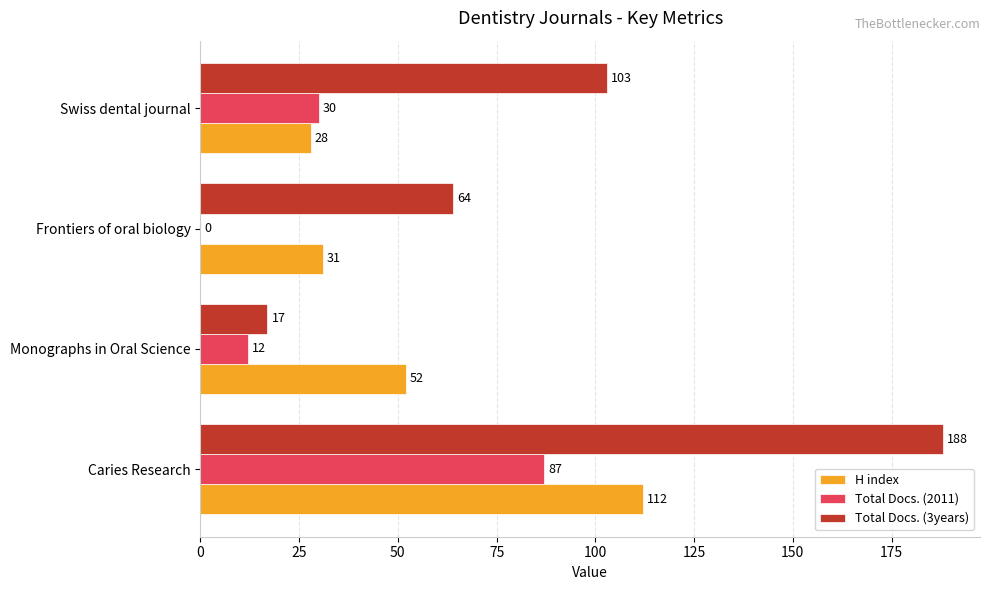

What are all the series names shown in the legend?

H index, Total Docs. (2011), Total Docs. (3years)